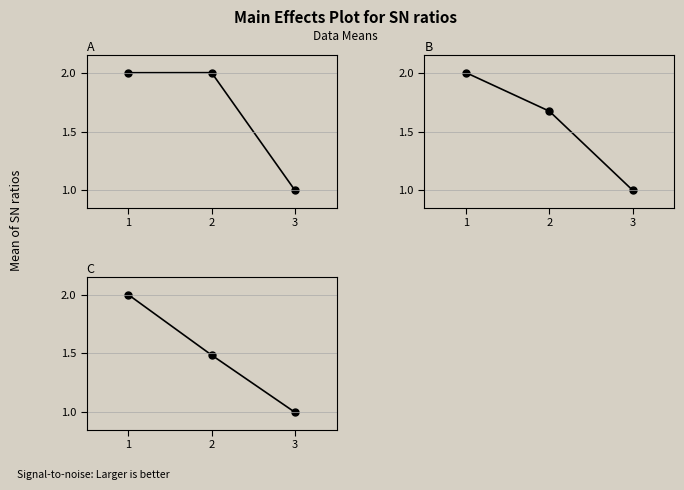

What is the difference between the B values at 3 and 2?

0.7